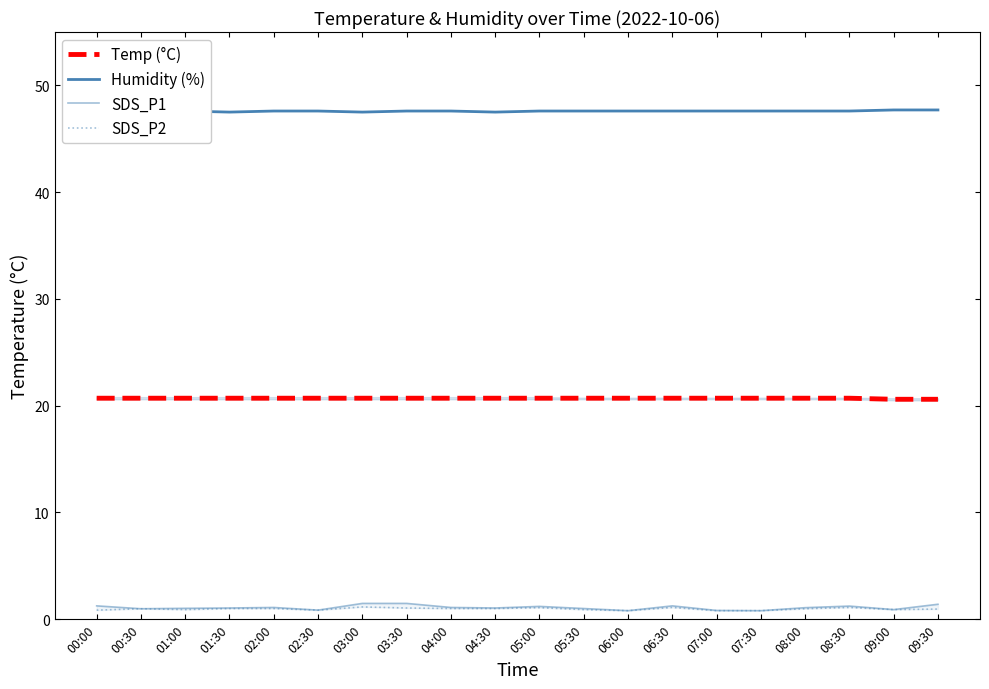

At which category is the sum across all series the highest?

03:00